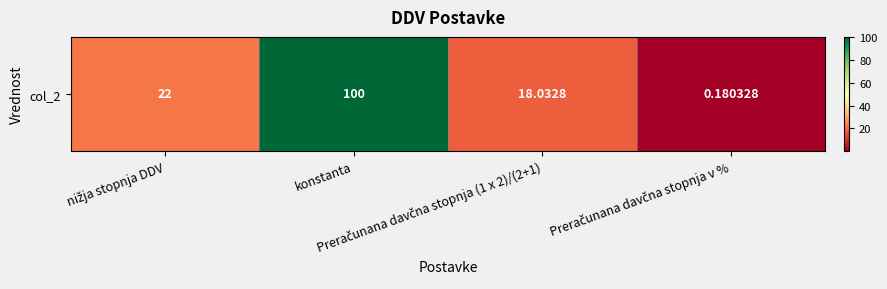

Which category has the highest value across all series?

konstanta